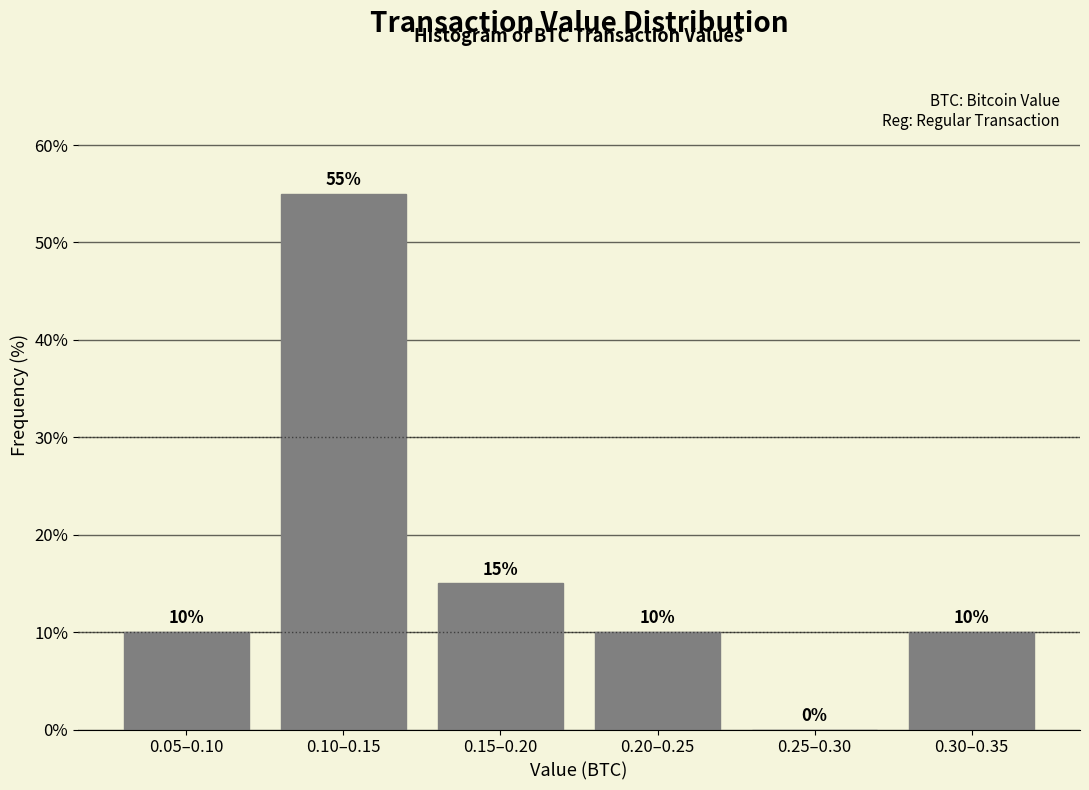

Reading left to right, extract all data points from this chart.

0.05–0.10=10.0	0.10–0.15=55.0	0.15–0.20=15.0	0.20–0.25=10.0	0.25–0.30=0.0	0.30–0.35=10.0